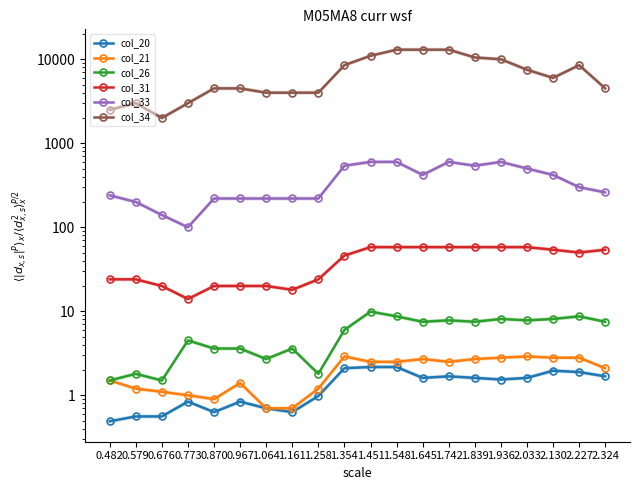

Reading right to left, what are all the values shown in this chart?

col_20: 2.324=1.7	2.227=1.9	2.130=2.0	2.033=1.6	1.936=1.5	1.839=1.6	1.742=1.7	1.645=1.6	1.548=2.2	1.451=2.2	1.354=2.1	1.258=1.0	1.161=0.6	1.064=0.7	0.967=0.8	0.870=0.6	0.773=0.8	0.676=0.6	0.579=0.6	0.482=0.5
col_21: 2.324=2.1	2.227=2.8	2.130=2.8	2.033=2.9	1.936=2.8	1.839=2.7	1.742=2.5	1.645=2.7	1.548=2.5	1.451=2.5	1.354=2.9	1.258=1.2	1.161=0.7	1.064=0.7	0.967=1.4	0.870=0.9	0.773=1.0	0.676=1.1	0.579=1.2	0.482=1.5
col_26: 2.324=7.5	2.227=8.7	2.130=8.1	2.033=7.8	1.936=8.1	1.839=7.5	1.742=7.8	1.645=7.5	1.548=8.7	1.451=9.9	1.354=6.0	1.258=1.8	1.161=3.6	1.064=2.7	0.967=3.6	0.870=3.6	0.773=4.5	0.676=1.5	0.579=1.8	0.482=1.5
col_31: 2.324=54.0	2.227=50.0	2.130=54.0	2.033=58.0	1.936=58.0	1.839=58.0	1.742=58.0	1.645=58.0	1.548=58.0	1.451=58.0	1.354=46.0	1.258=24.0	1.161=18.0	1.064=20.0	0.967=20.0	0.870=20.0	0.773=14.0	0.676=20.0	0.579=24.0	0.482=24.0
col_33: 2.324=260.0	2.227=300.0	2.130=420.0	2.033=500.0	1.936=600.0	1.839=540.0	1.742=600.0	1.645=420.0	1.548=600.0	1.451=600.0	1.354=540.0	1.258=220.0	1.161=220.0	1.064=220.0	0.967=220.0	0.870=220.0	0.773=100.0	0.676=140.0	0.579=200.0	0.482=240.0
col_34: 2.324=4500.0	2.227=8500.0	2.130=6000.0	2.033=7500.0	1.936=10000.0	1.839=10500.0	1.742=13000.0	1.645=13000.0	1.548=13000.0	1.451=11000.0	1.354=8500.0	1.258=4000.0	1.161=4000.0	1.064=4000.0	0.967=4500.0	0.870=4500.0	0.773=3000.0	0.676=2000.0	0.579=3000.0	0.482=2500.0